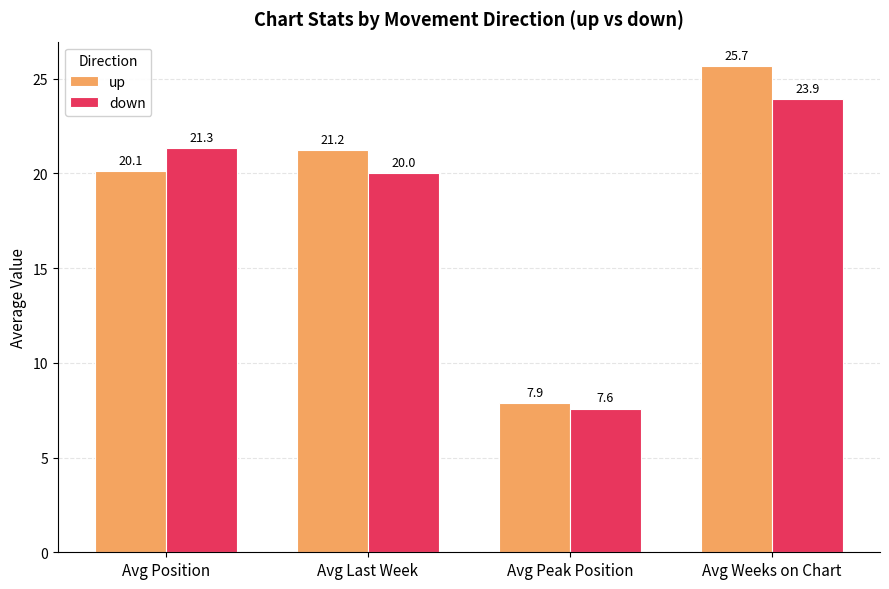

What is the label of the 3rd bar from the right?

Avg Last Week